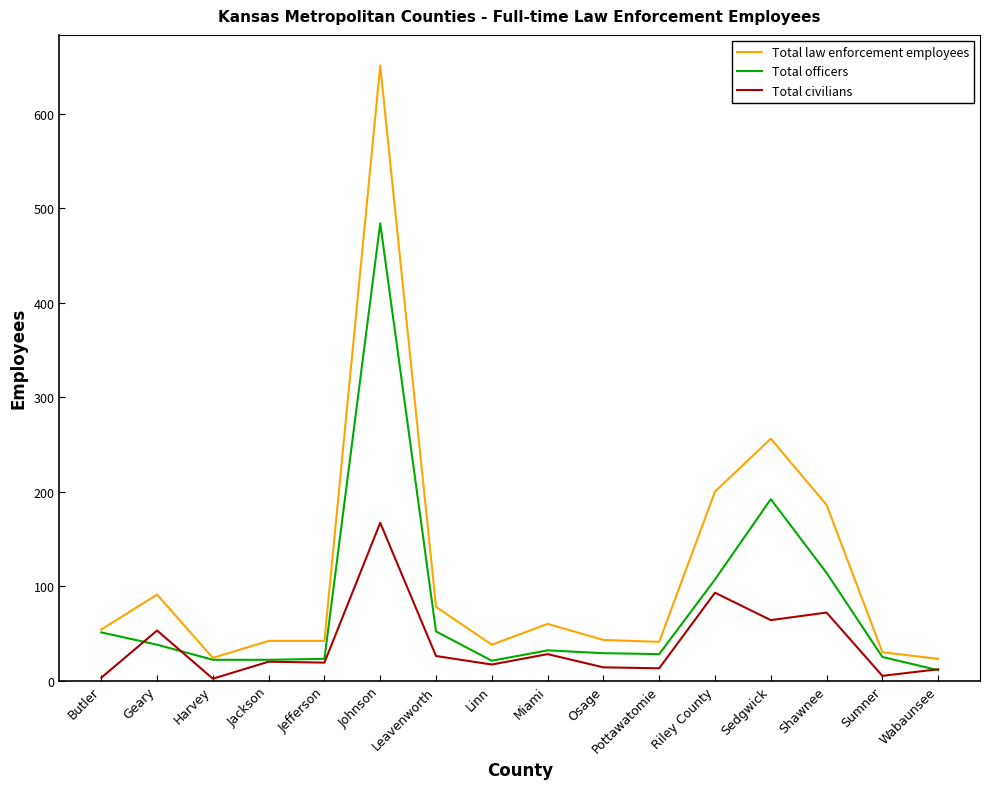

Is it true that Total officers equals 799 at Johnson?

False